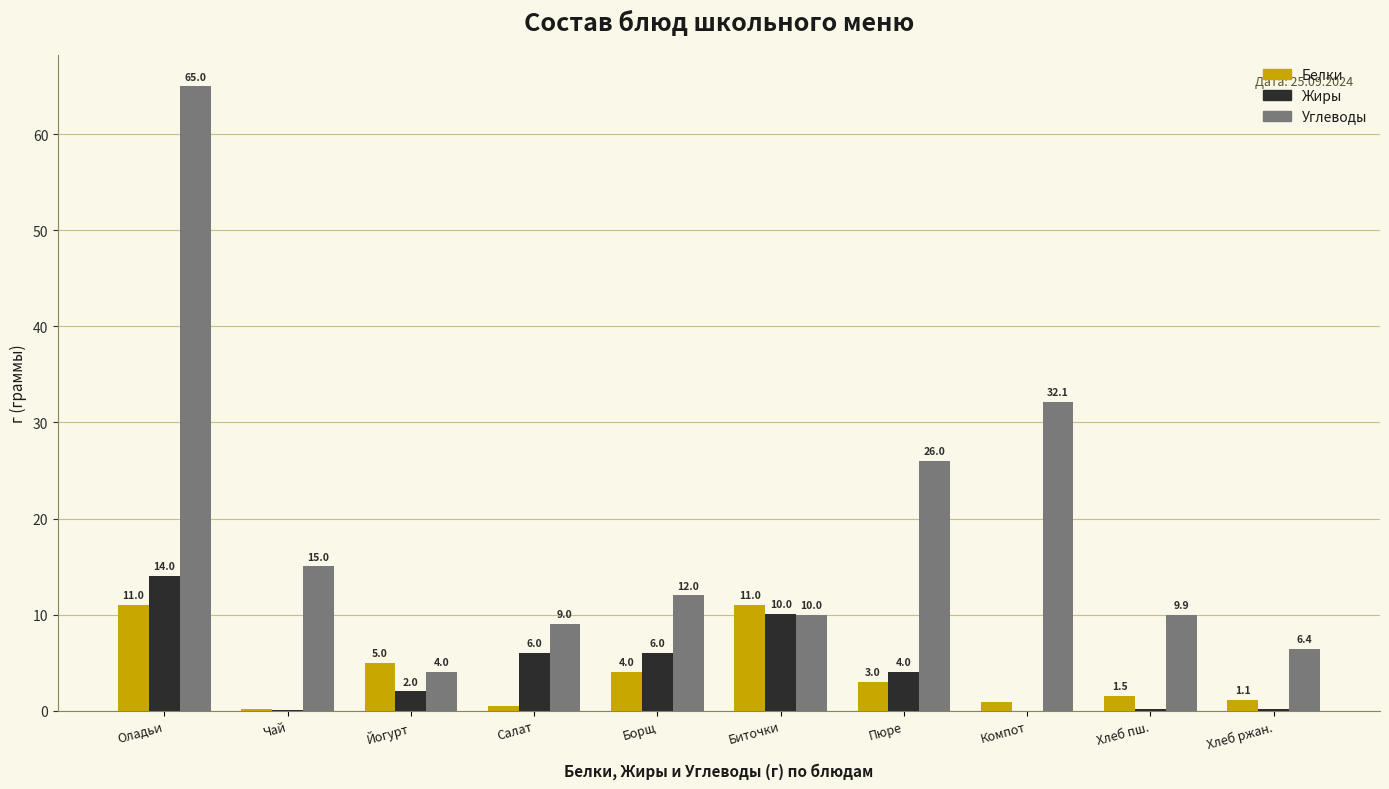

Between Оладьи and Хлеб ржан., which series saw the biggest shift?

Углеводы